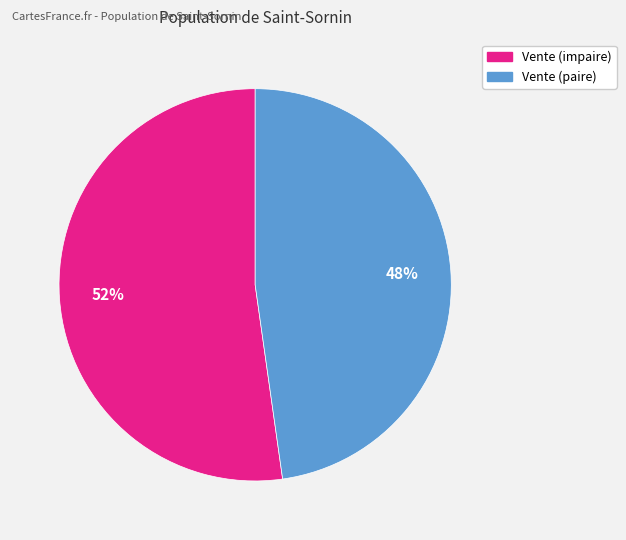

To the nearest percent, what is the difference between the largest and smallest slice percentages?

4%